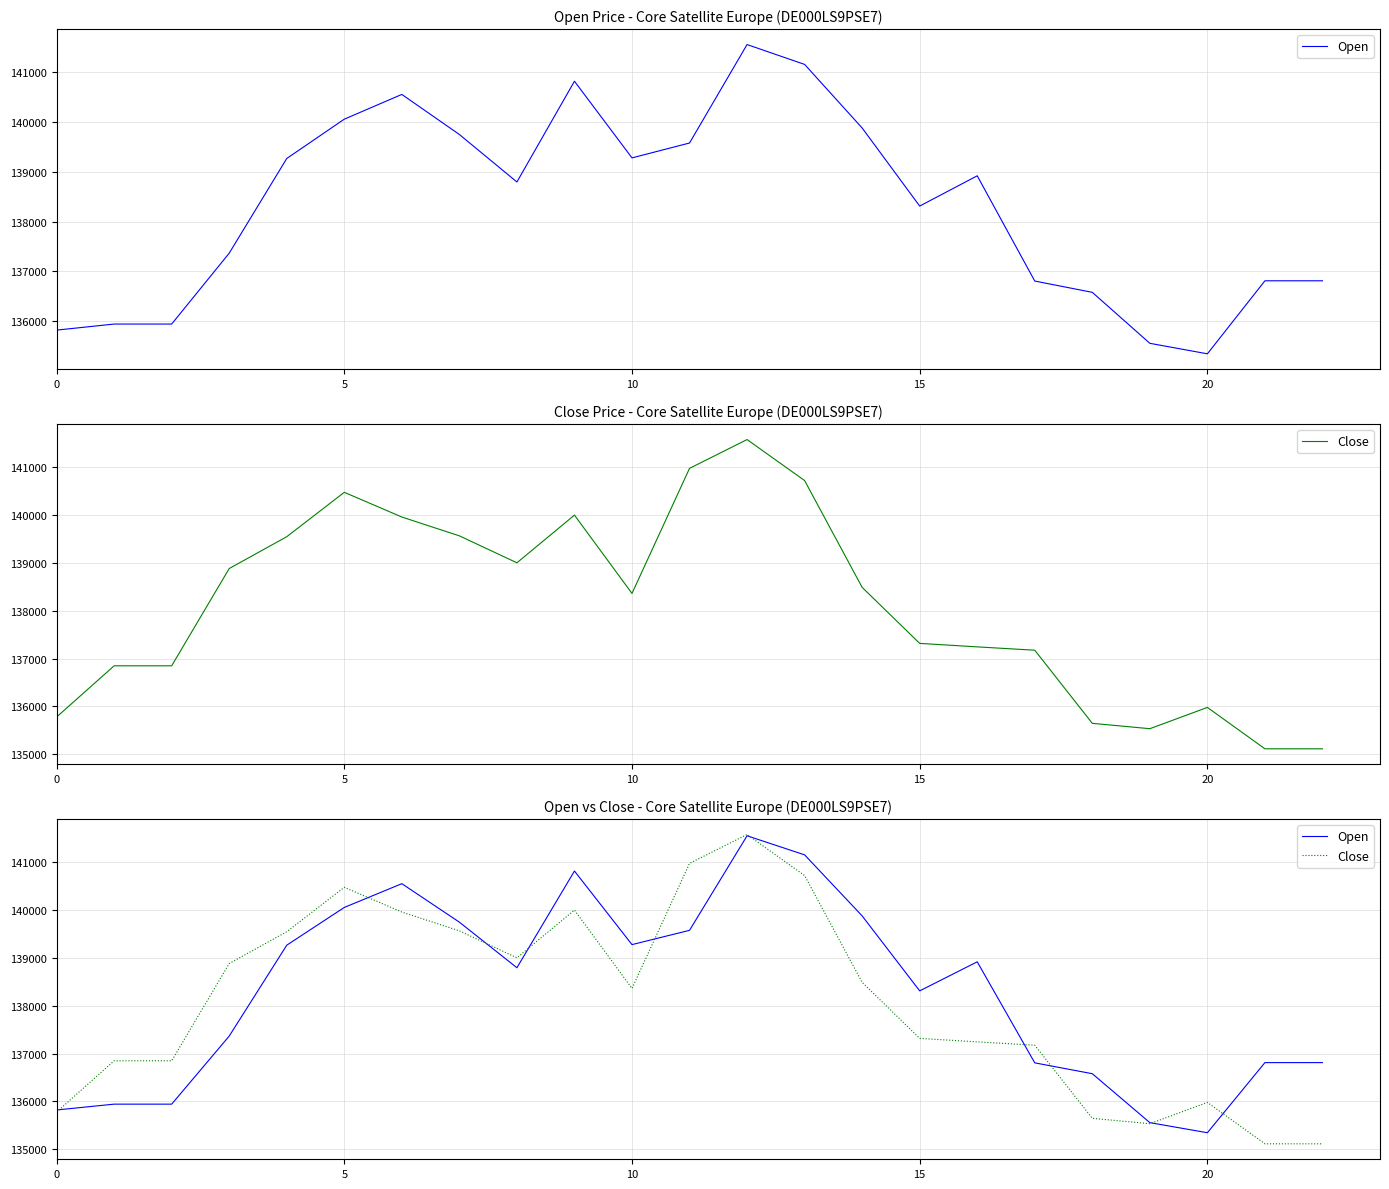

What is the label of the 22nd point from the left?

21